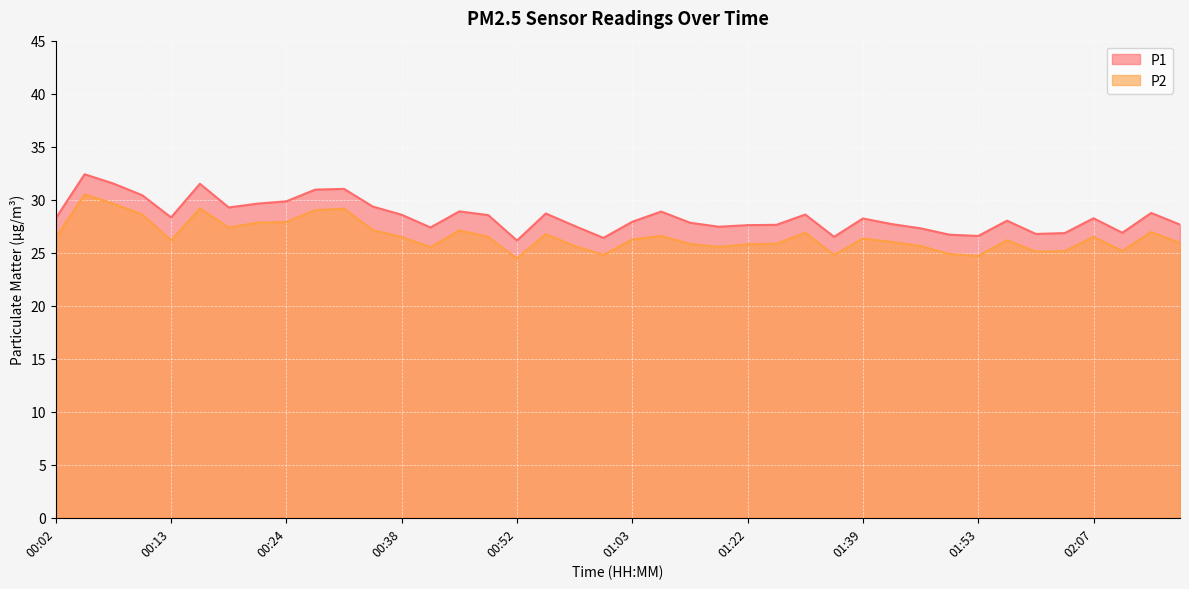

In P2, how many points are lower than both neighbors (excluding endpoints)?

10